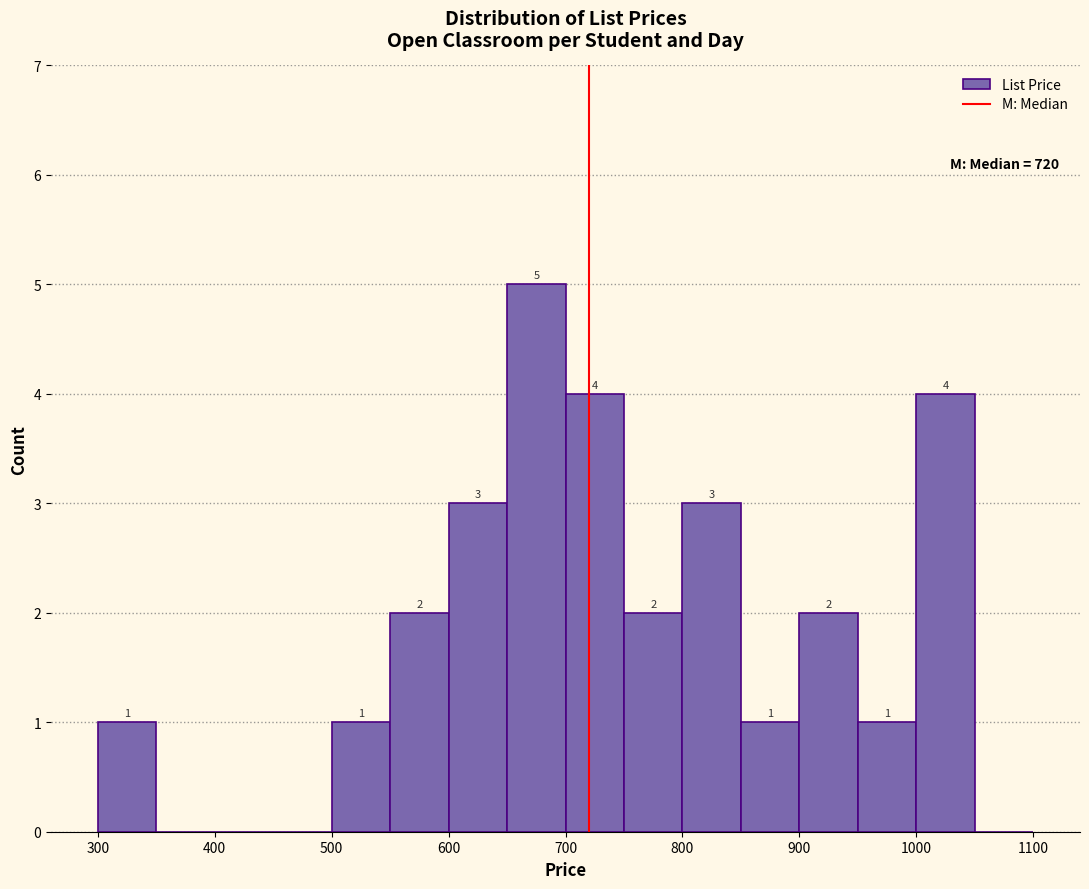

Over which range of the x-axis is the bar tallest?

650 to 700